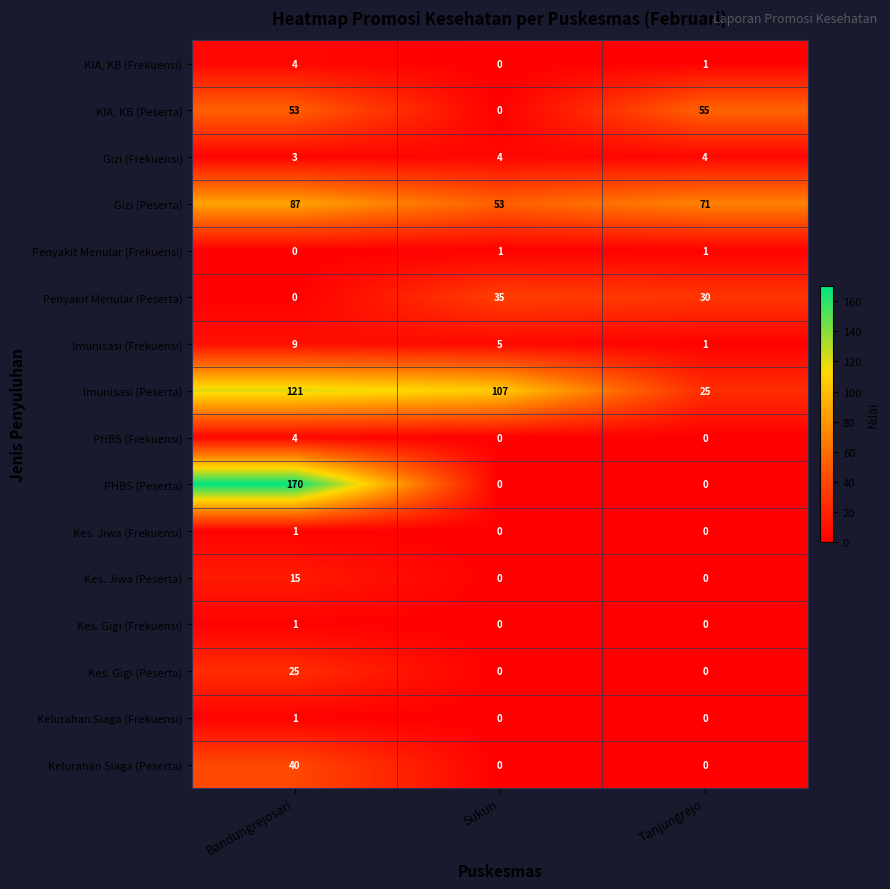

The Imunisasi (Peserta) series shows 107 at Sukun. True or false?

True